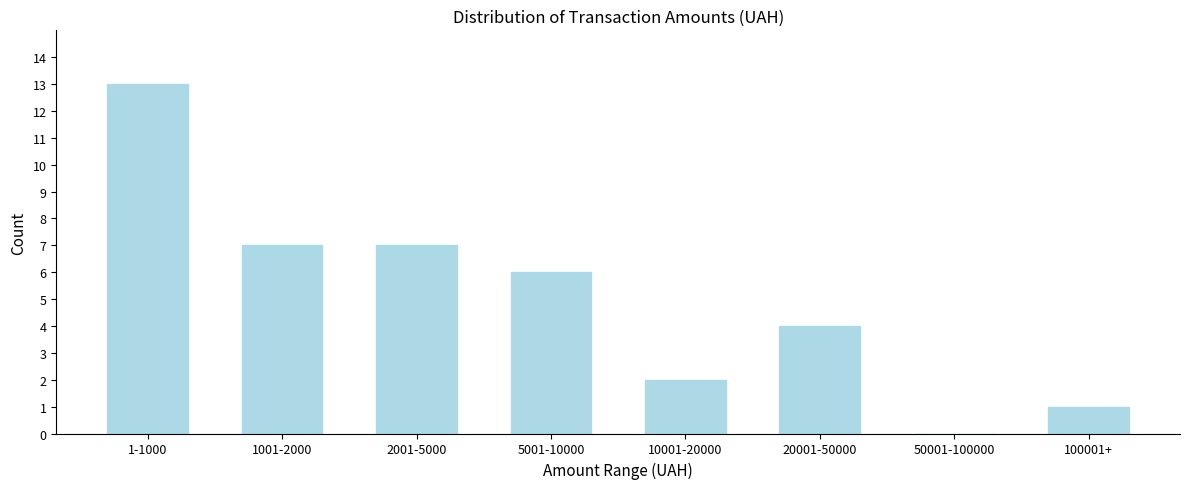

Reading left to right, what are all the values shown in this chart?

1-1000=13	1001-2000=7	2001-5000=7	5001-10000=6	10001-20000=2	20001-50000=4	50001-100000=0	100001+=1